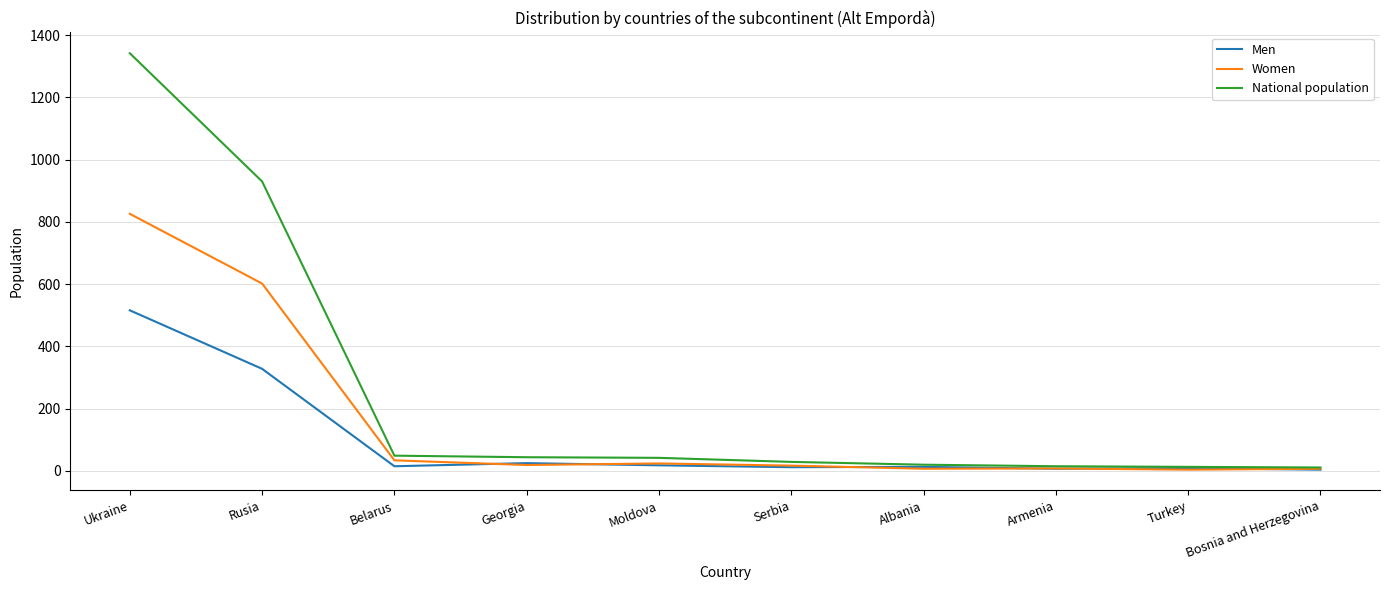

Which series has the widest spread of values?

National population